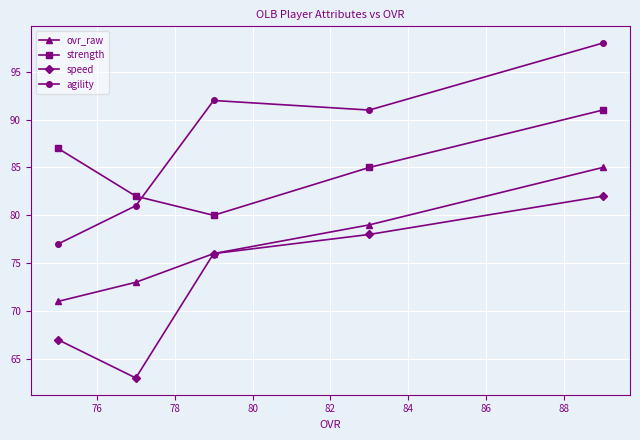

What is the value of the ovr_raw point at the 3rd from the left?

76